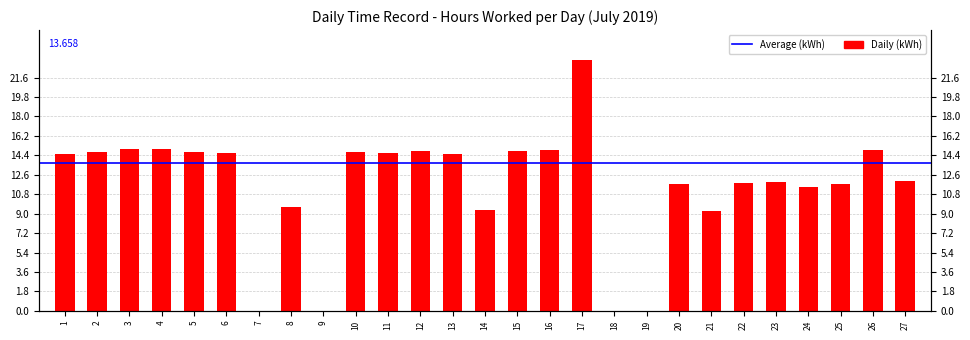

Count the number of categories in the chart.

27